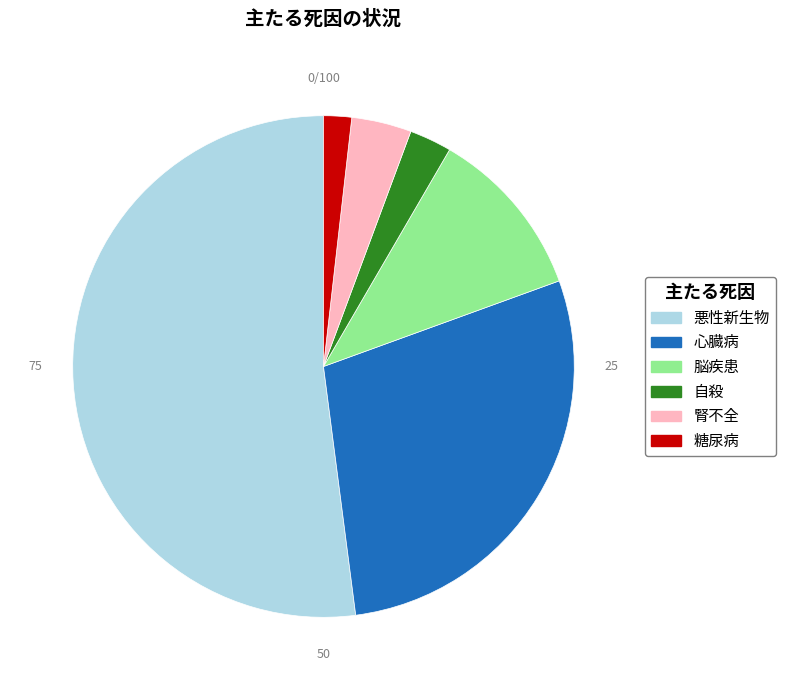

What is the ratio of the value at 悪性新生物 to the value at 糖尿病?

28.9